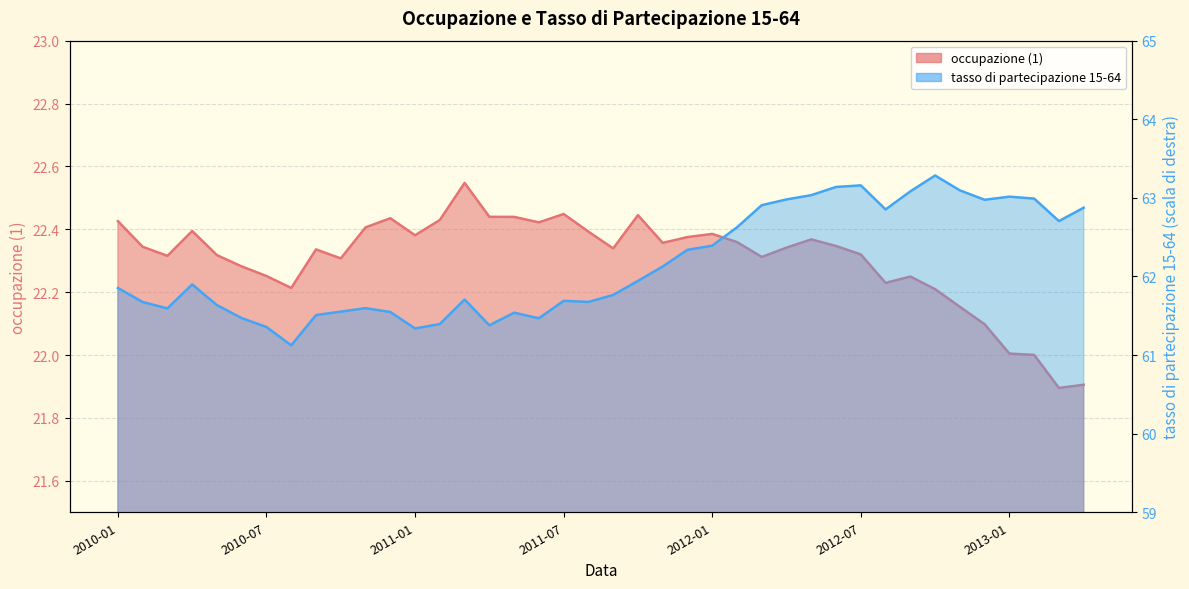

Rank the series by their maximum value, from highest to lowest.

tasso di partecipazione 15-64, occupazione (1)